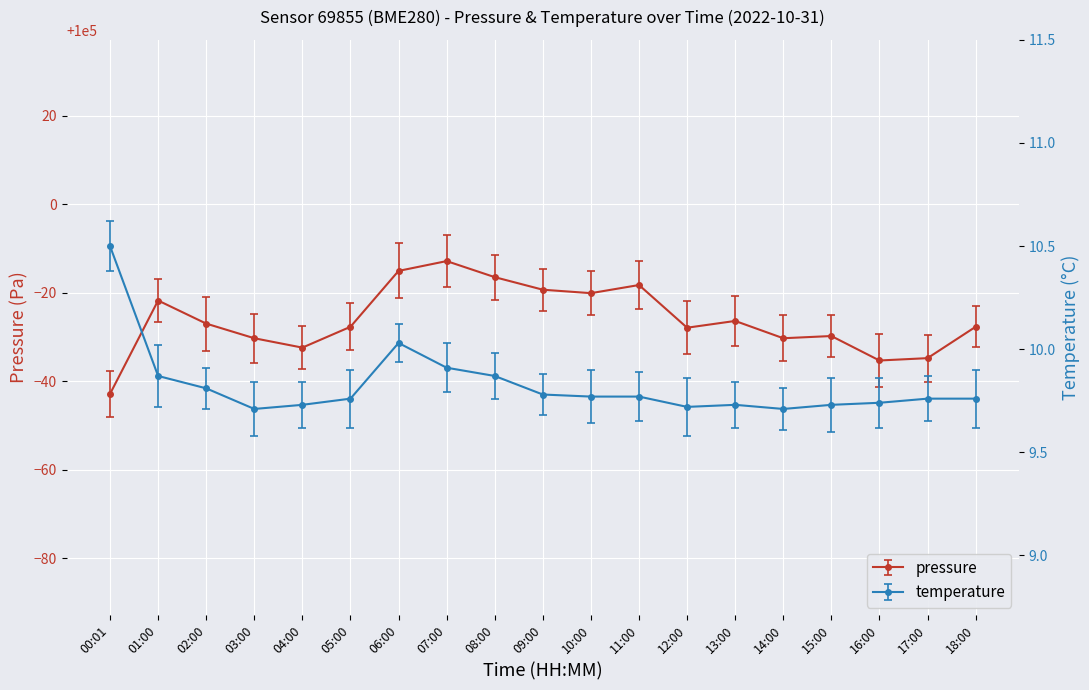

What is the average value of the pressure series?

99973.9